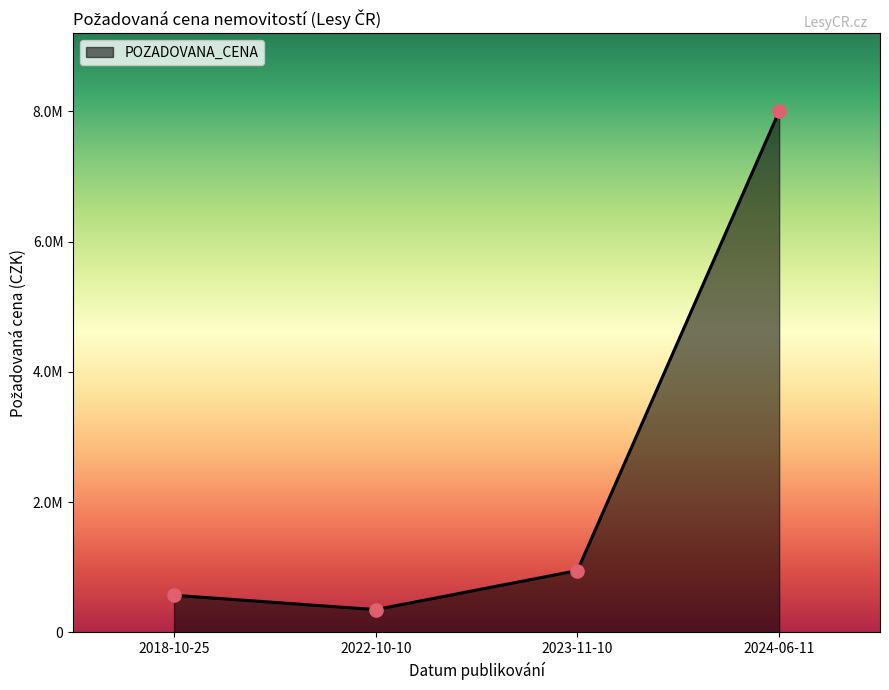

Which has a higher value, 2023-11-10 or 2024-06-11?

2024-06-11